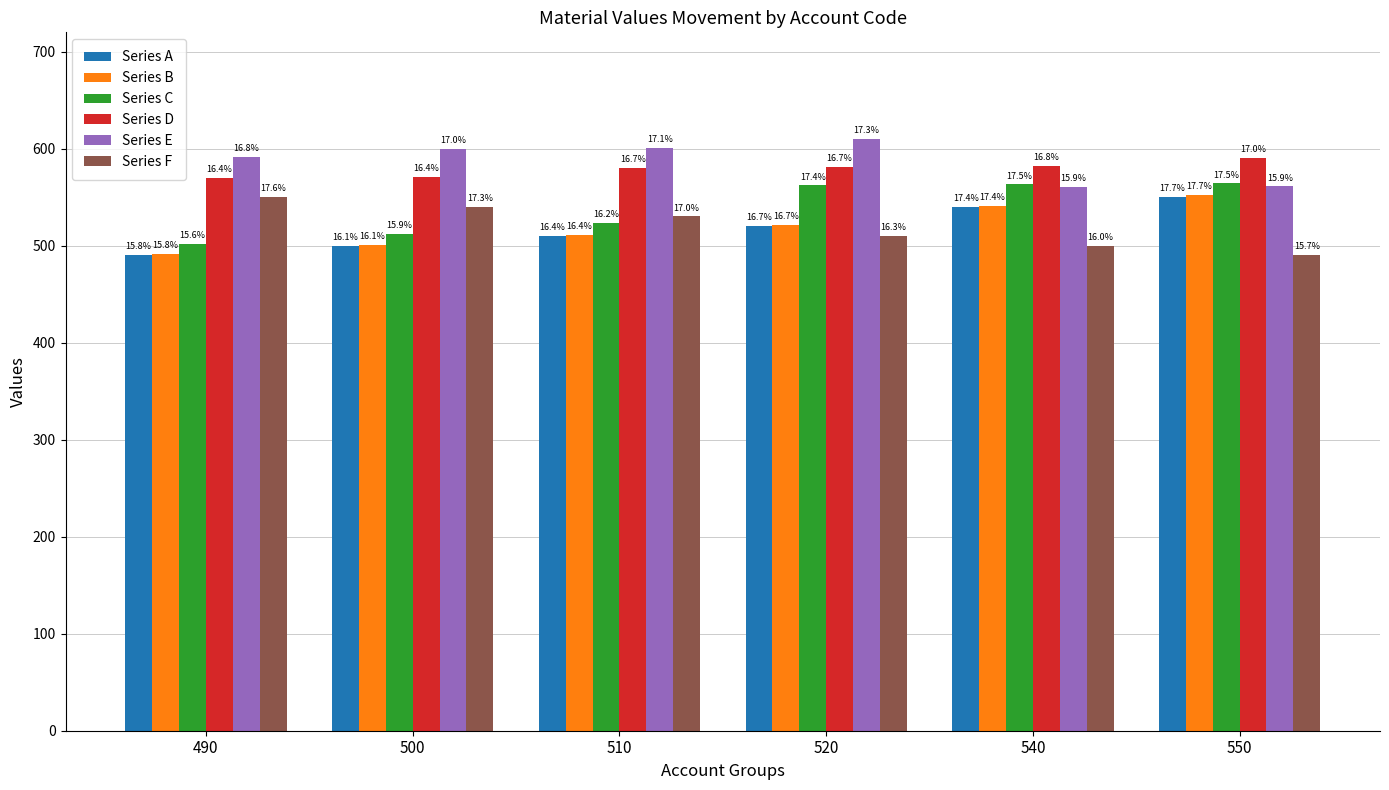

Is it true that Series F equals 784 at 490?

False